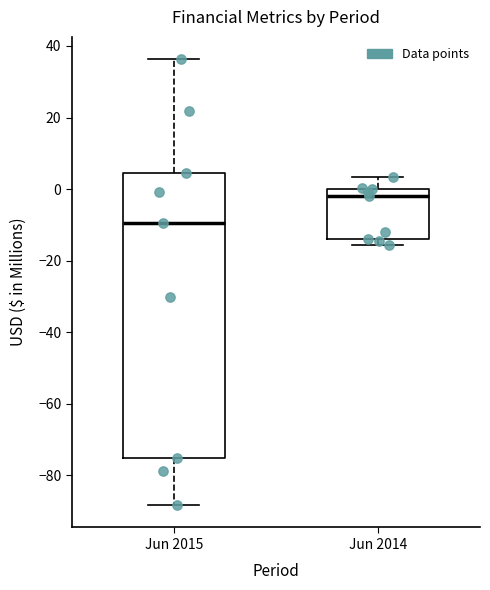

Reading left to right, read every box against the y-axis: the position of its median line, the range the box covers, and the ends of its whiskers. The values are not printed on the chart, so give them approximately, as read against the axis.

Jun 2015: median -10, box -76 to 4, whiskers -88 to 36
Jun 2014: median -2, box -14 to 0, whiskers -16 to 4